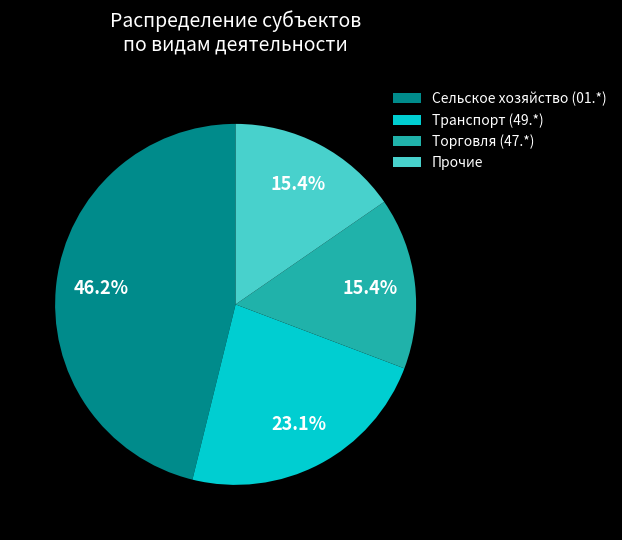

Between Сельское хозяйство (01.*) and Транспорт (49.*), which is larger?

Сельское хозяйство (01.*)